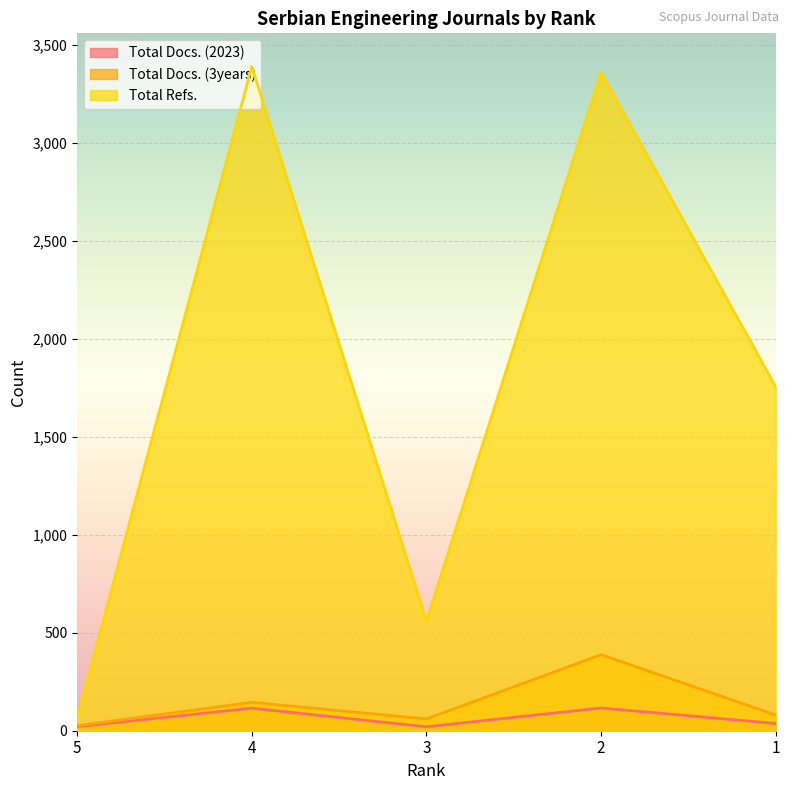

What is the difference between the highest and lowest values at 3?

539